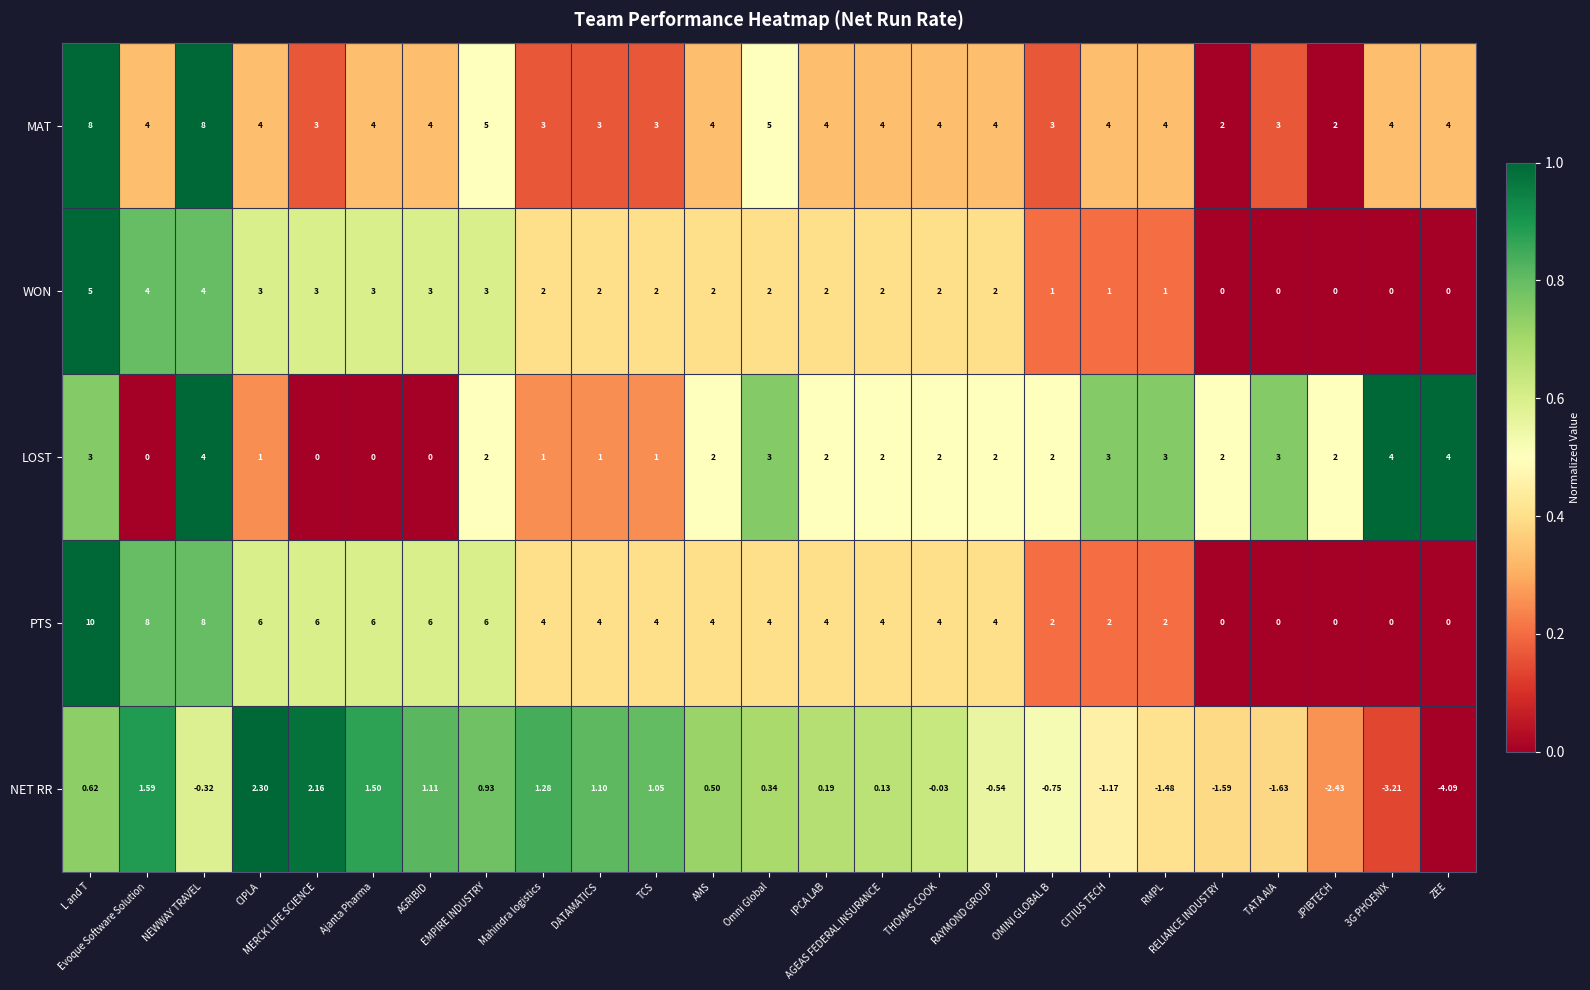

Rank the series at Omni Global from lowest to highest value.

NET RR, WON, LOST, PTS, MAT